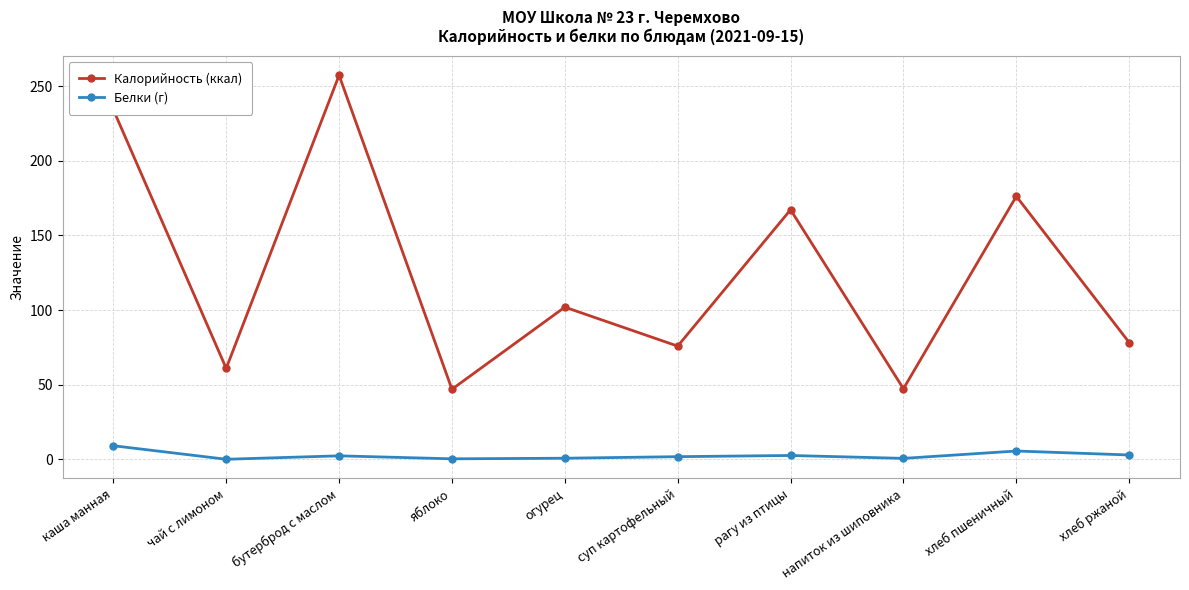

Is it true that Калорийность (ккал) equals 47.8 at хлеб ржаной?

False